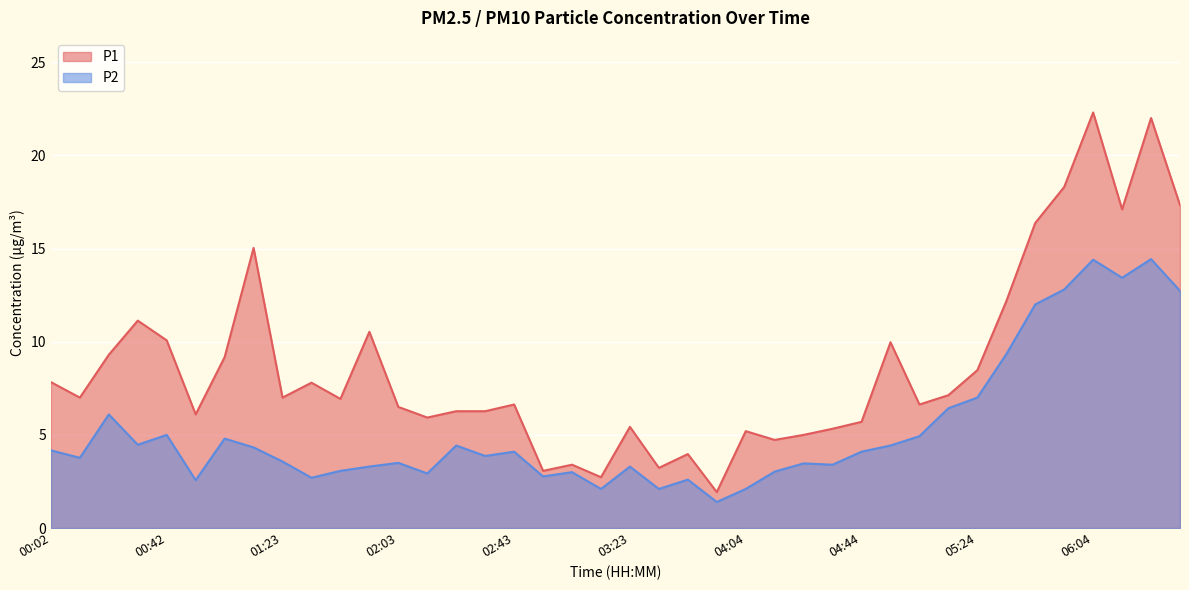

How many lines are shown in the chart?

2